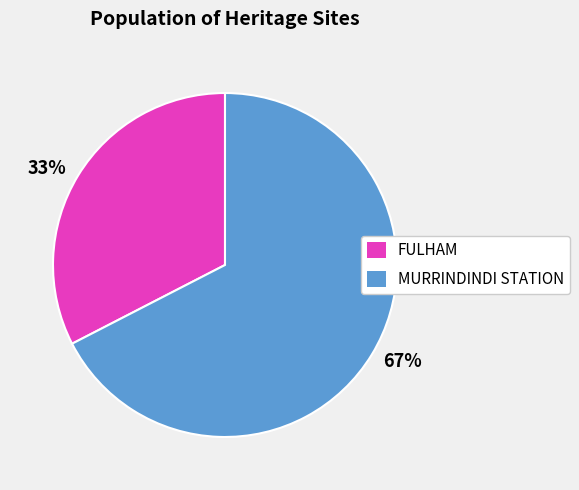

Between 67% and 33%, which is larger?

67%